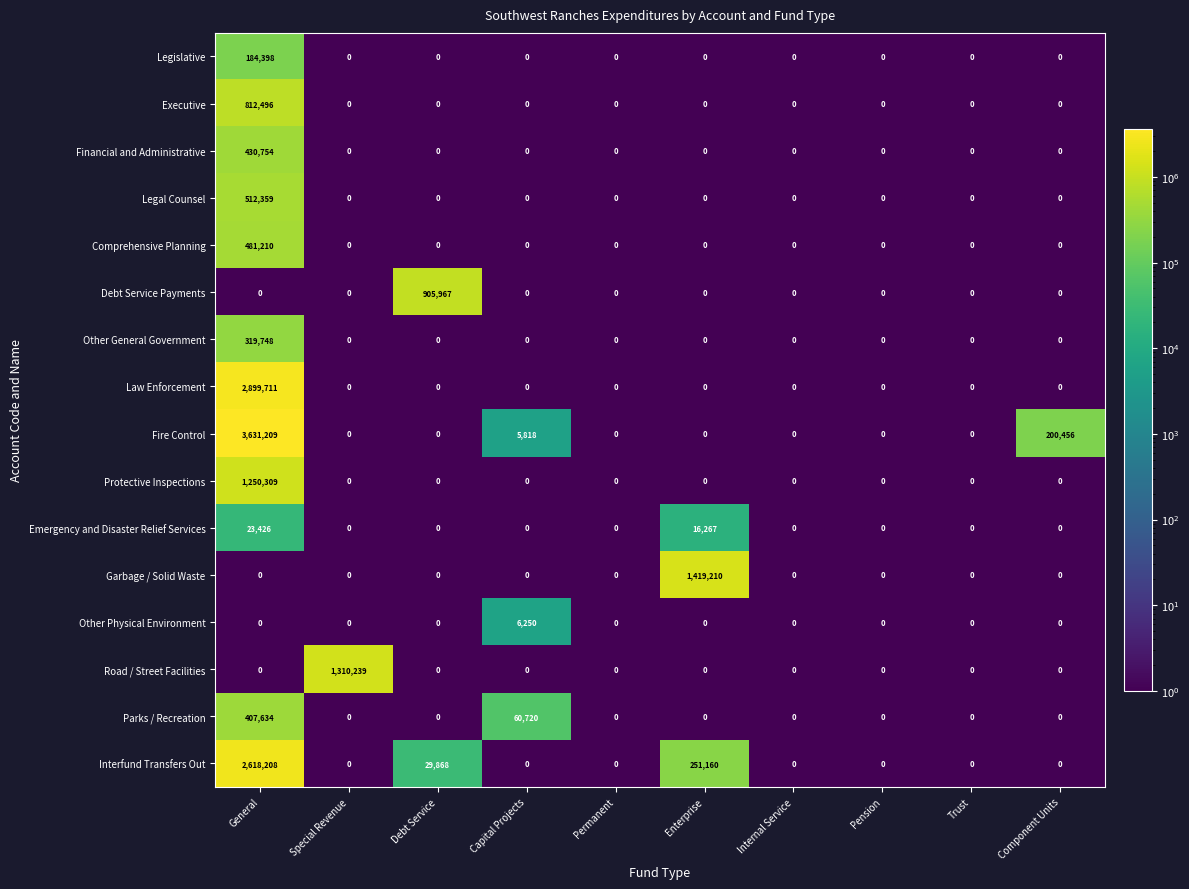

What is the maximum value for Road / Street Facilities?

1310239